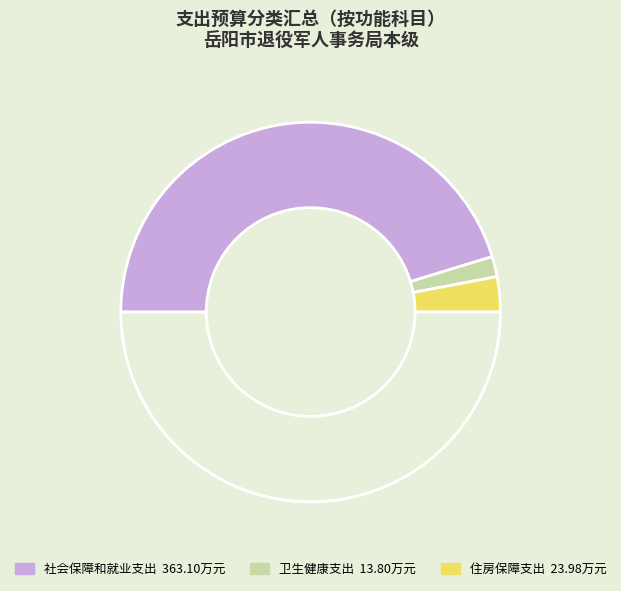

Count the number of slices in the pie.

4